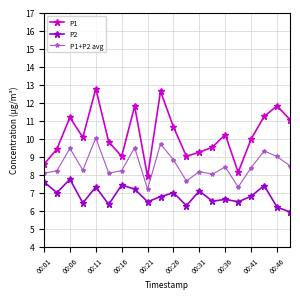

True or false: P1+P2 avg and P2 intersect in this chart.

False